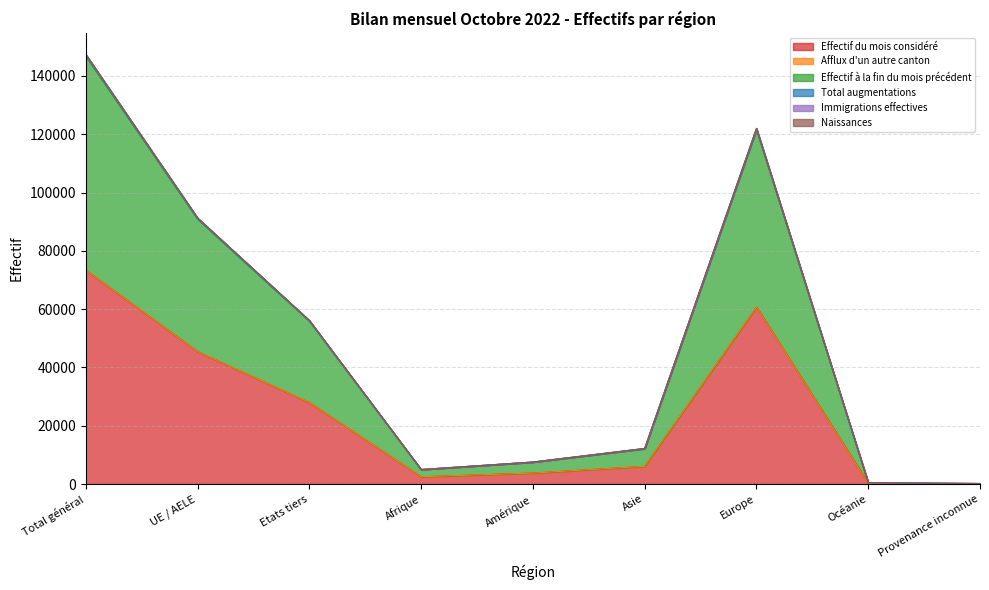

The value of Effectif du mois considéré at Total général is 73358. True or false?

True